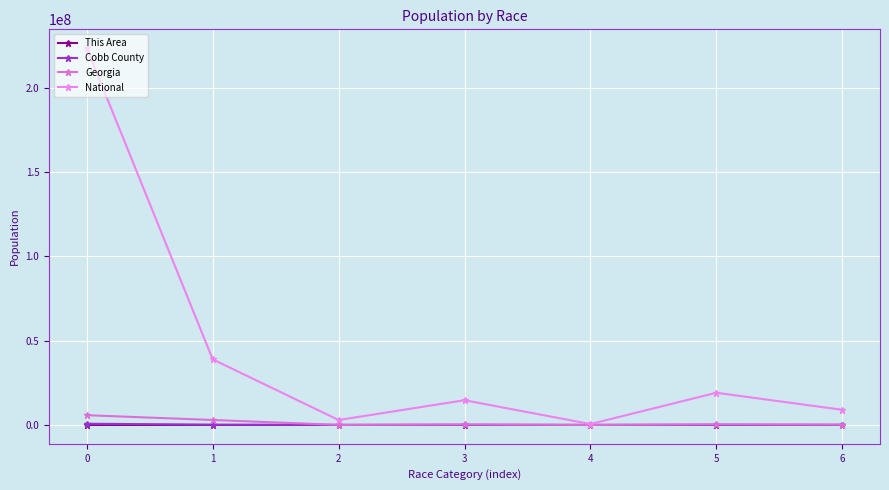

Does the chart have visible grid lines?

Yes